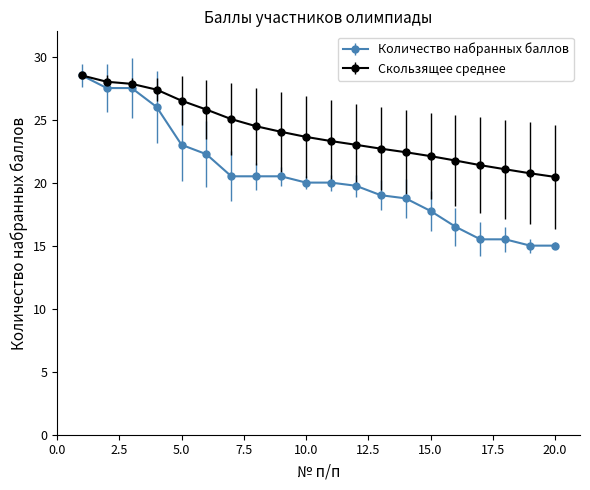

What is the smallest value displayed?

15.0